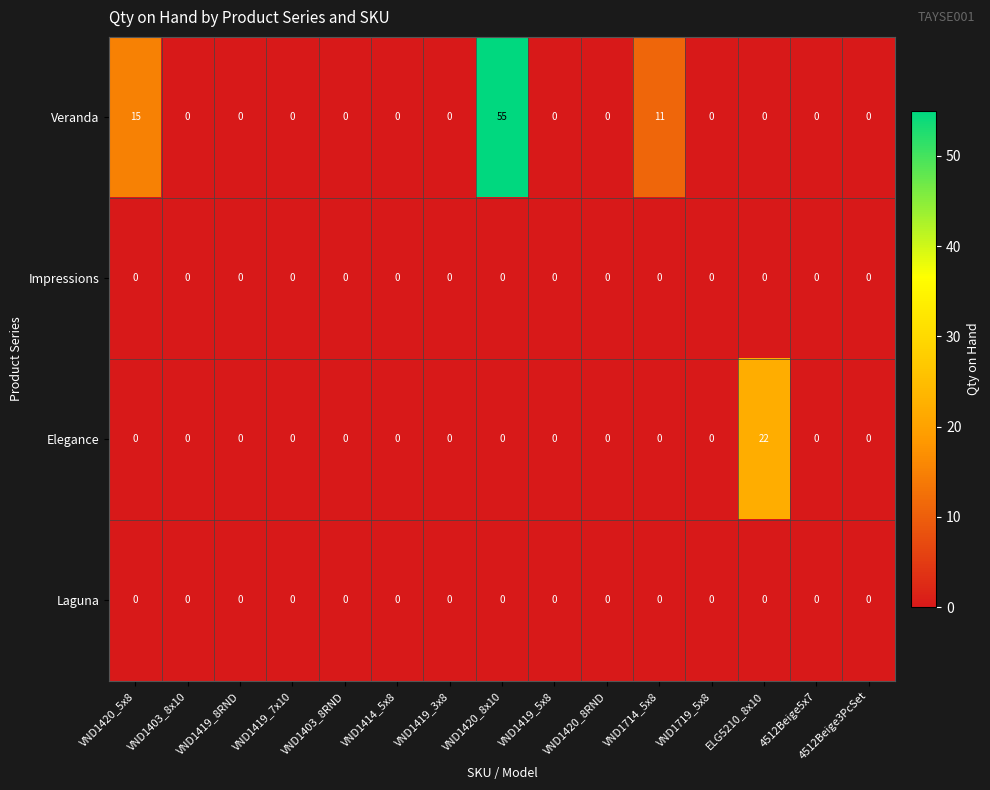

What is the greatest value displayed?

55